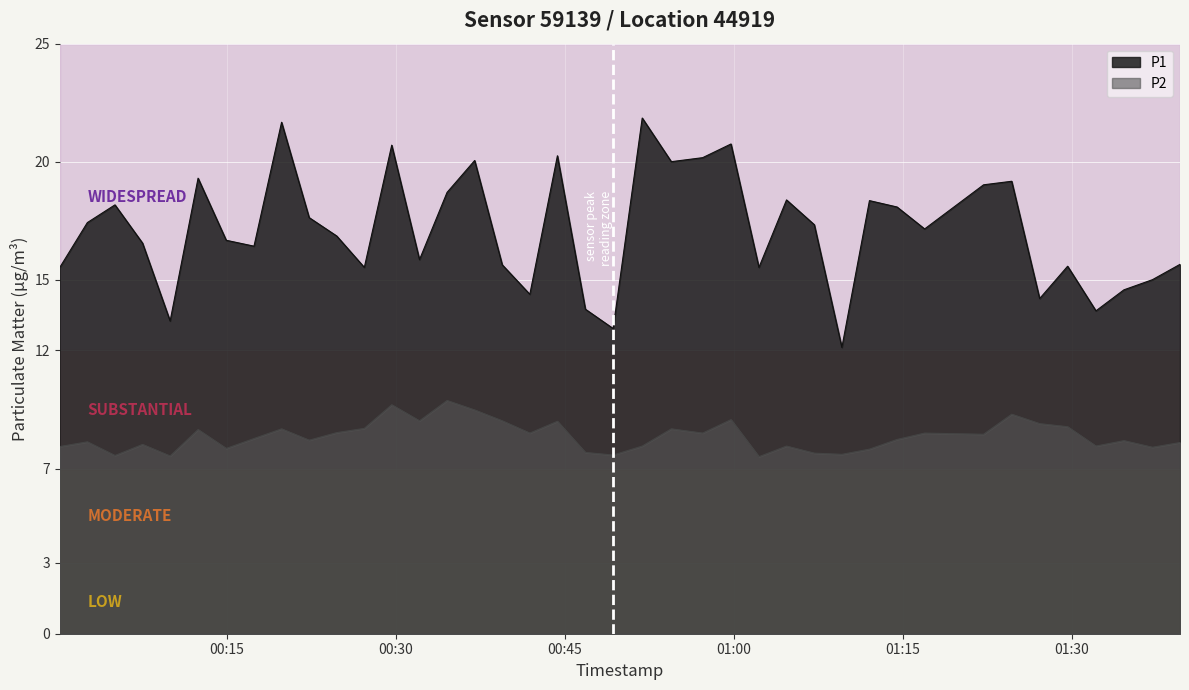

Which series has the largest total across all categories?

P1